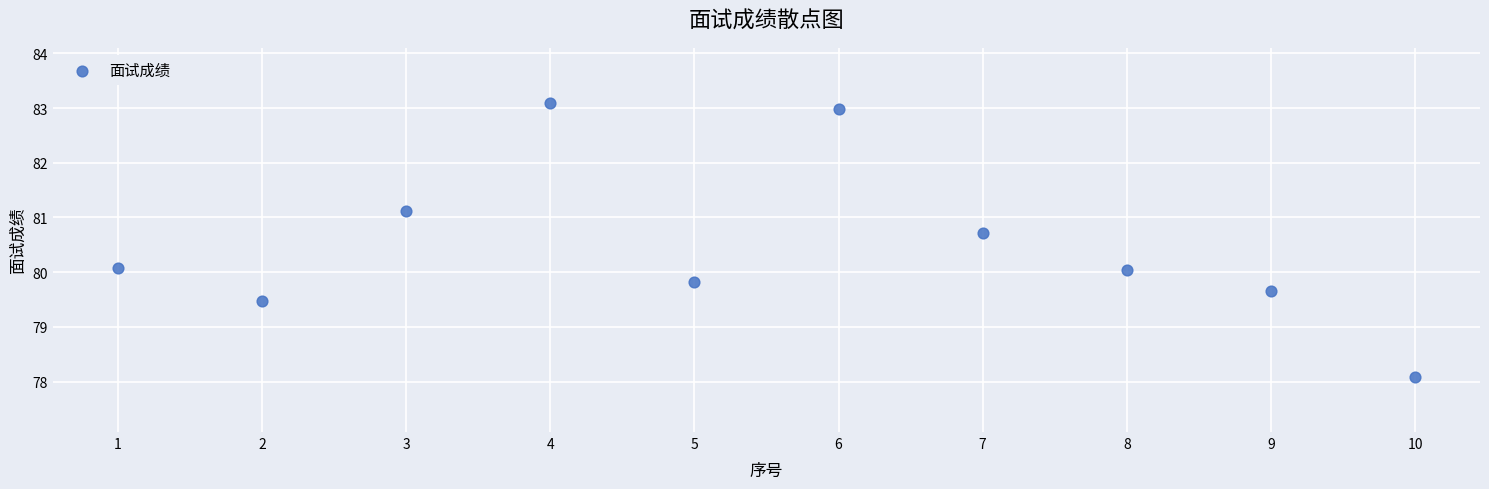

What is the average X value?

5.5